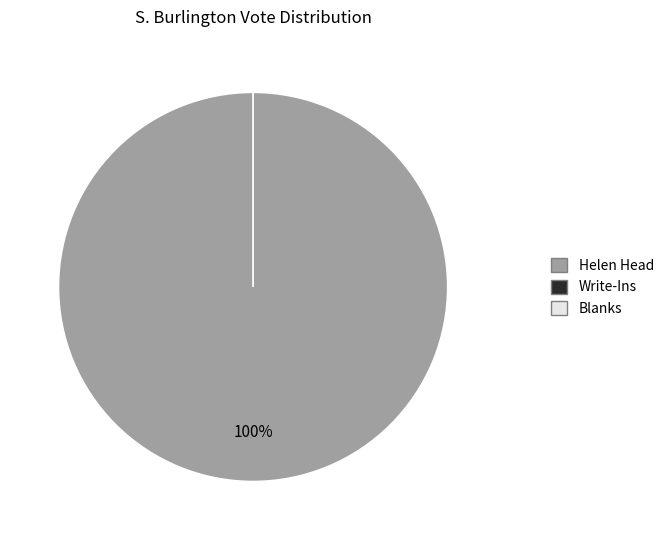

Is the sum of Write-Ins and Blanks greater than half?

No